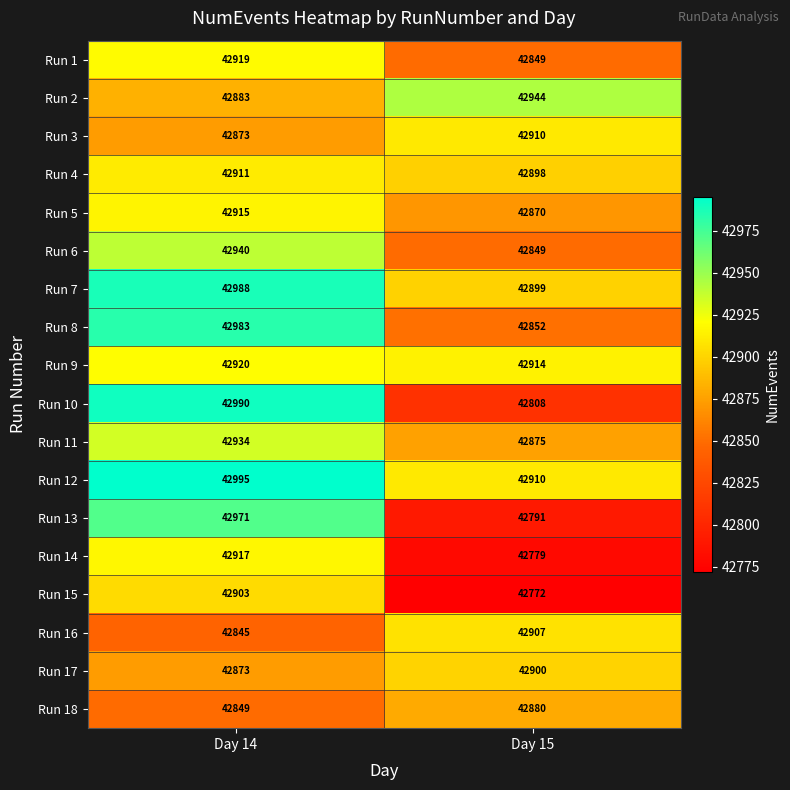

What is the minimum value shown in the chart?

42772